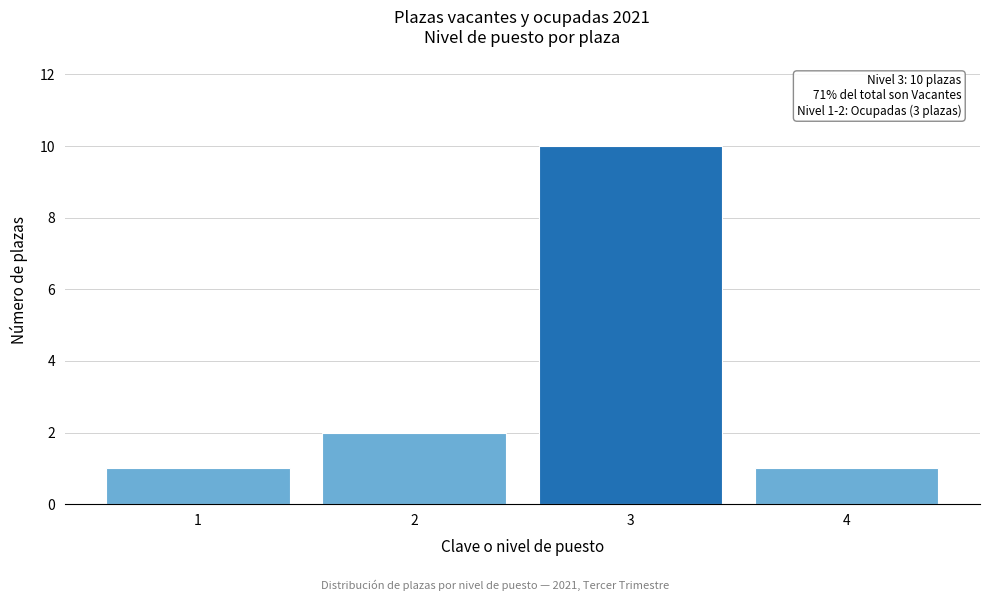

Reading left to right, extract all data points from this chart.

1=1	2=2	3=10	4=1